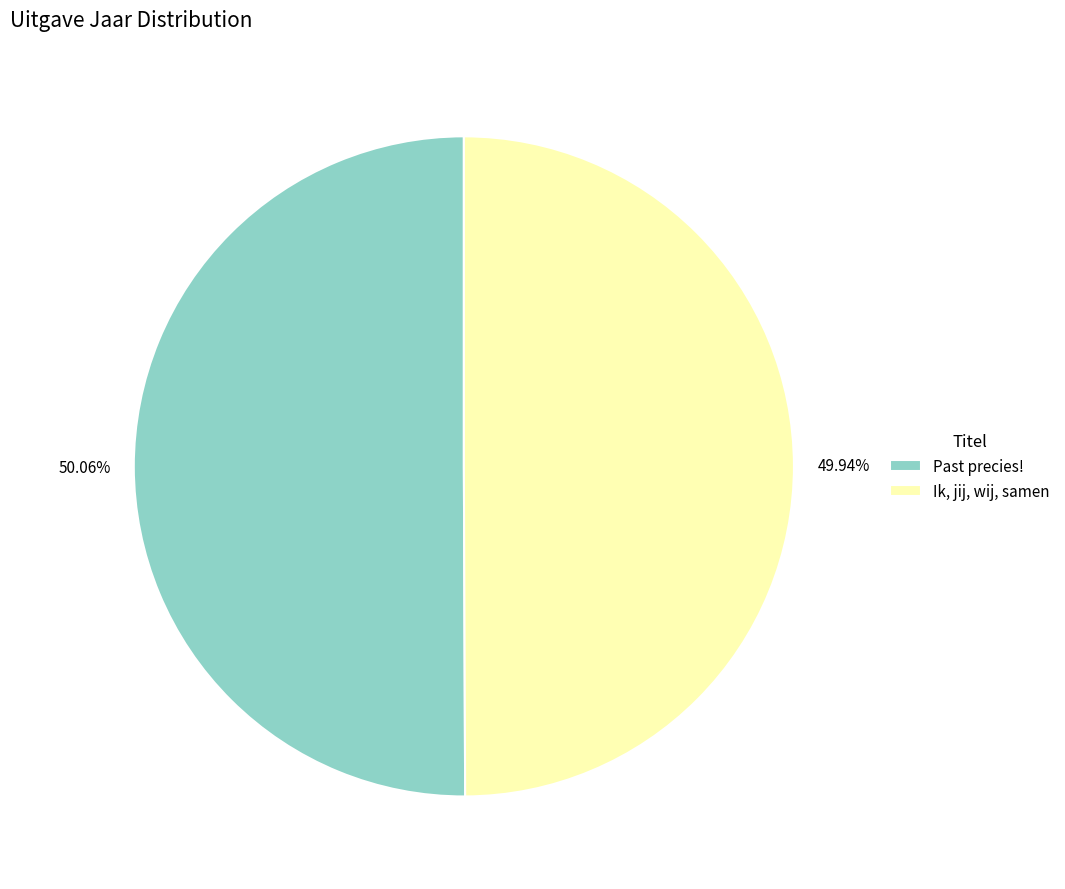

Is it true that Ik, jij, wij, samen is 50% of the pie?

True